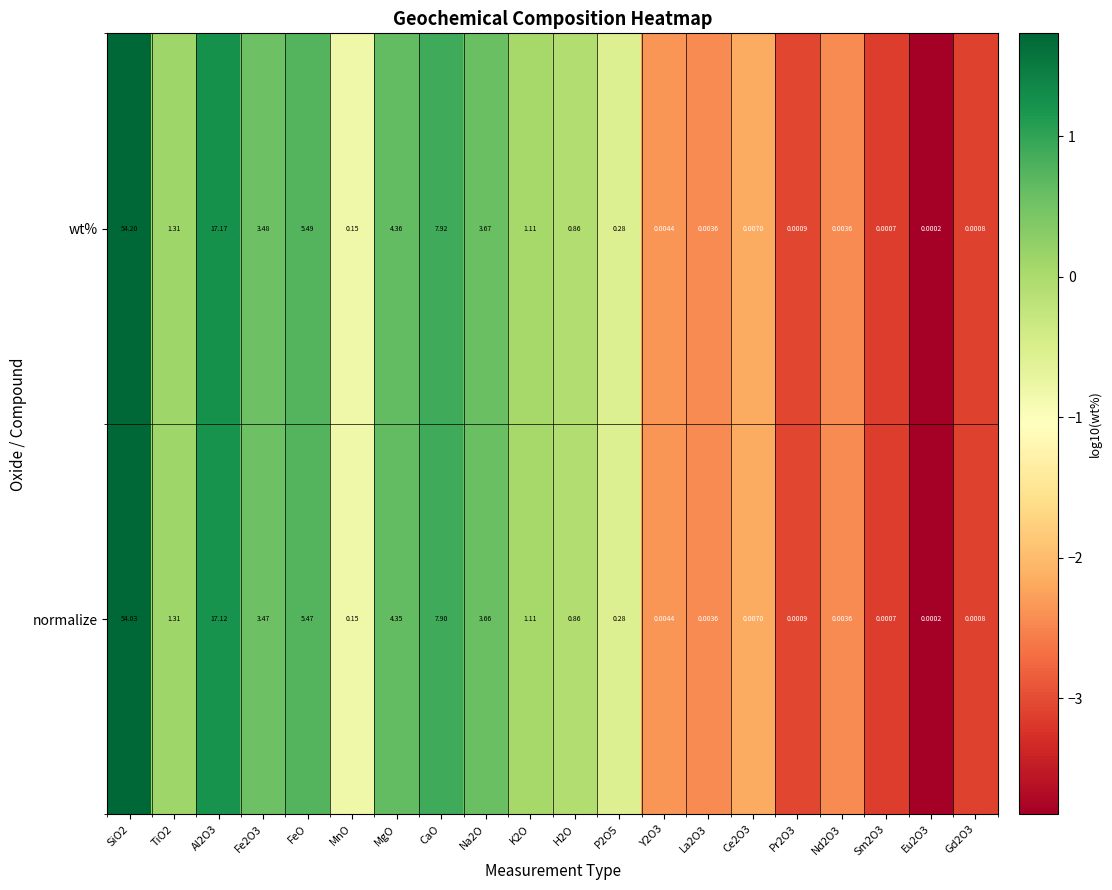

Which series has the largest total across all categories?

wt%